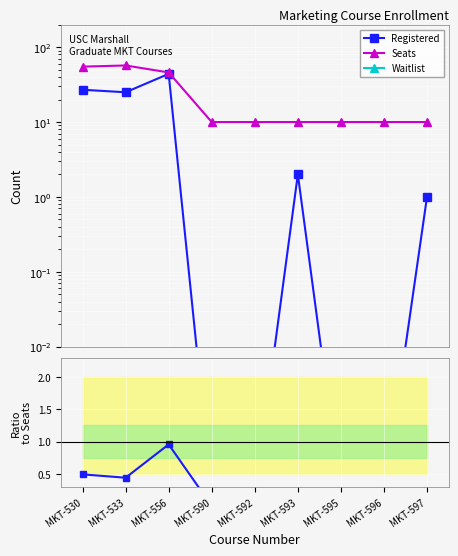

Which has a higher value, MKT-530 or MKT-556?

MKT-556